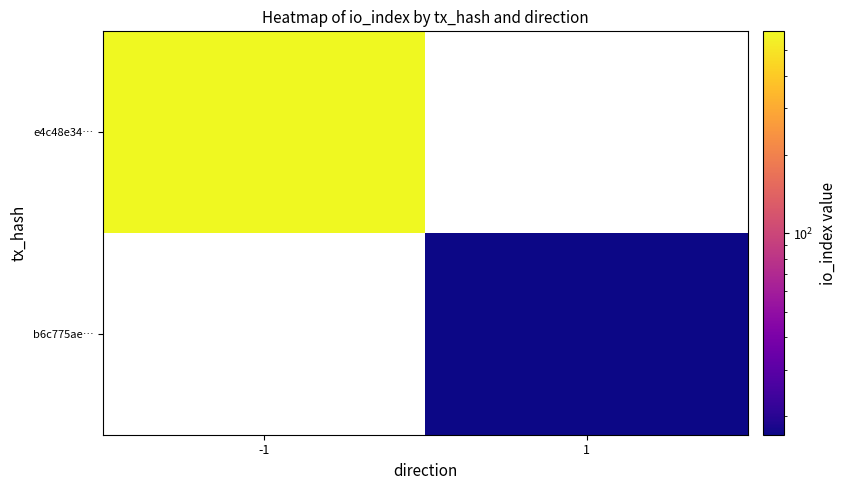

At how many categories does at least one series exceed 352?

1